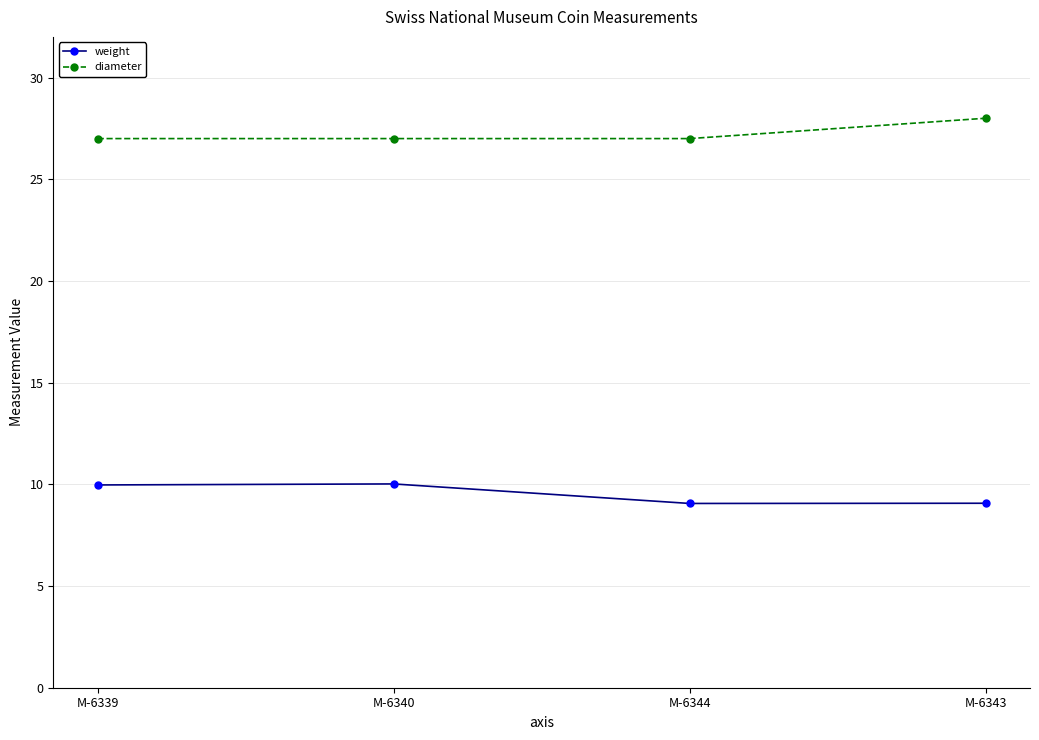

Does the chart have visible grid lines?

Yes